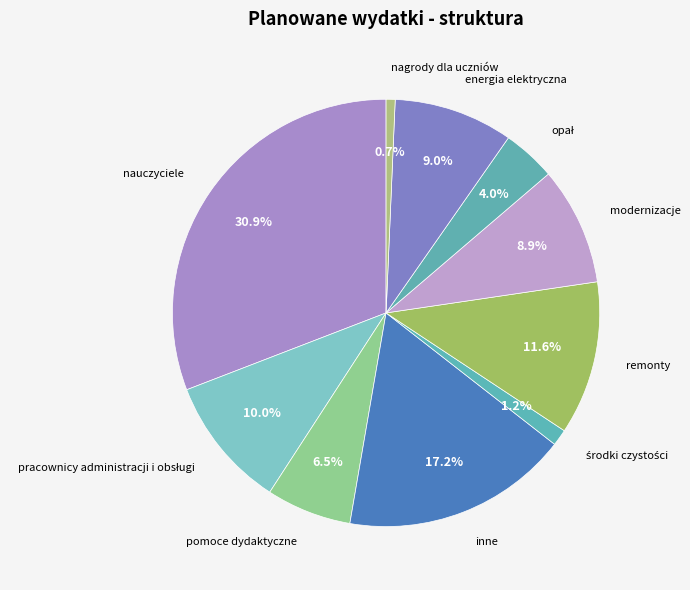

Which has a higher value, pomoce dydaktyczne or remonty?

remonty